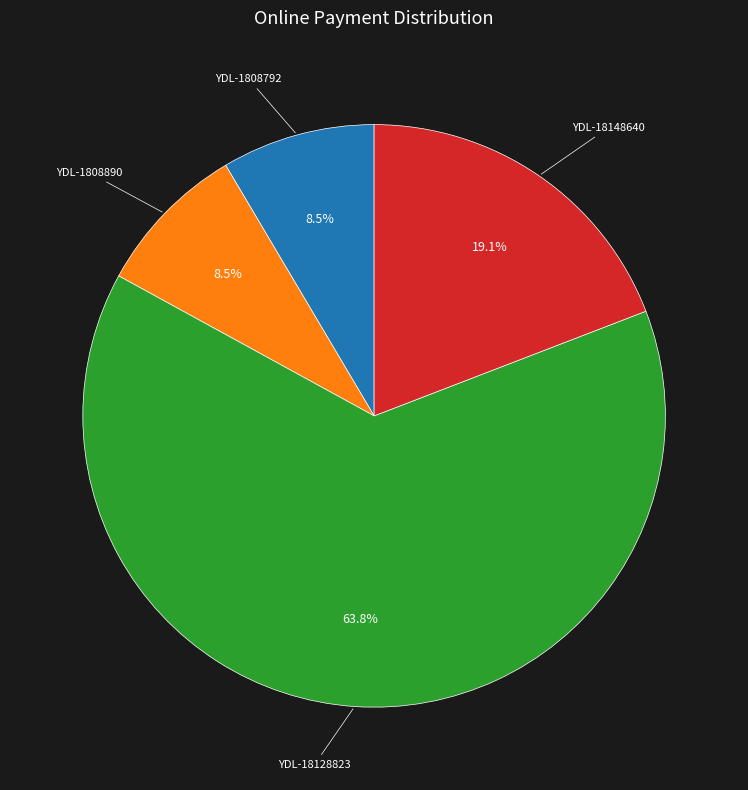

Count the number of slices in the pie.

4